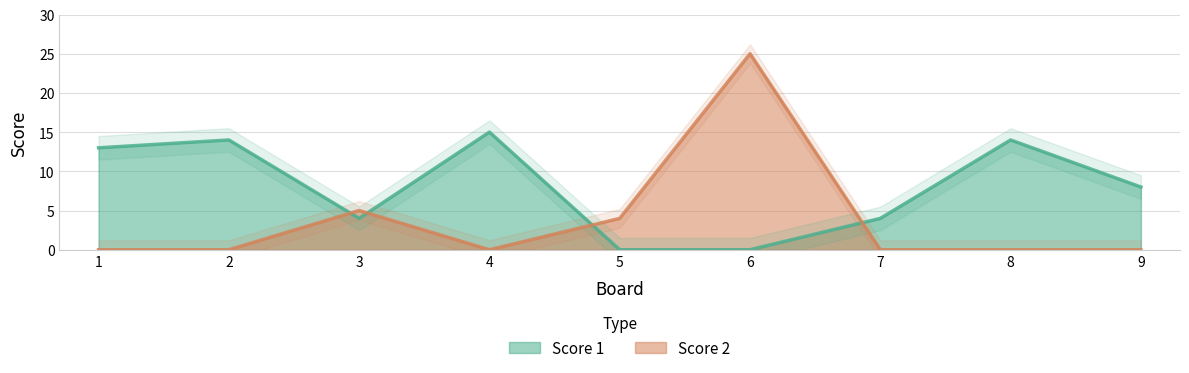

What is the sum of all Score 1 values?

72